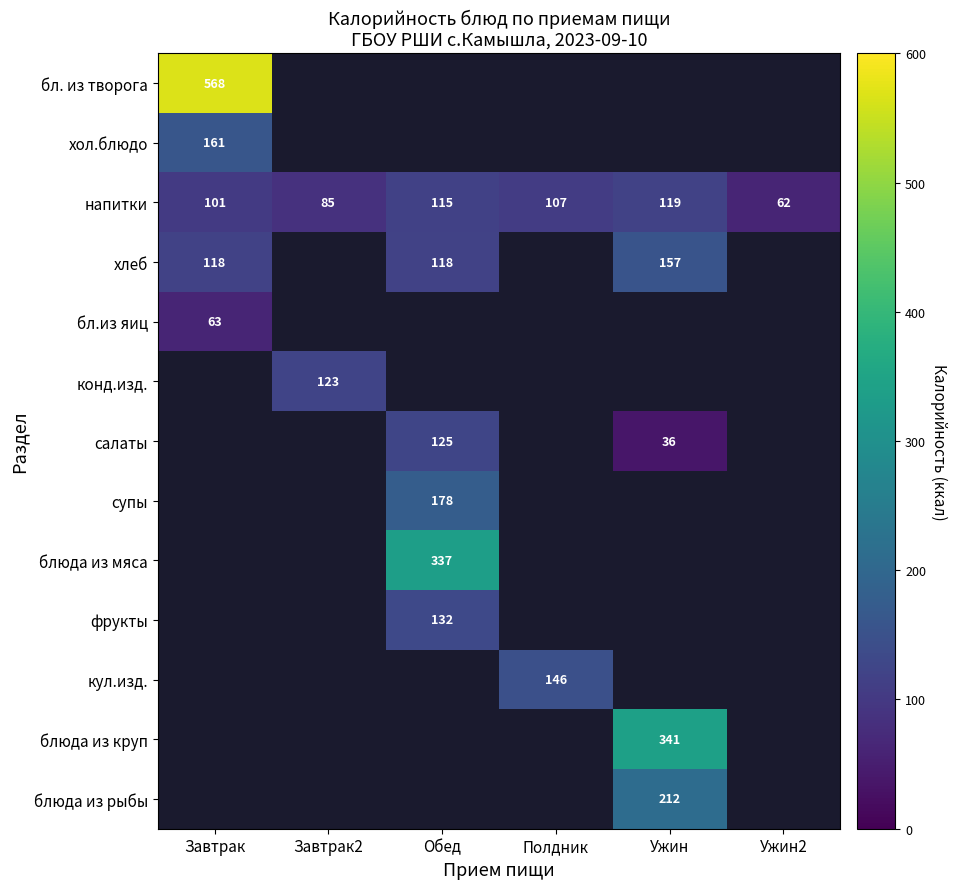

What is the average value of the напитки series?

98